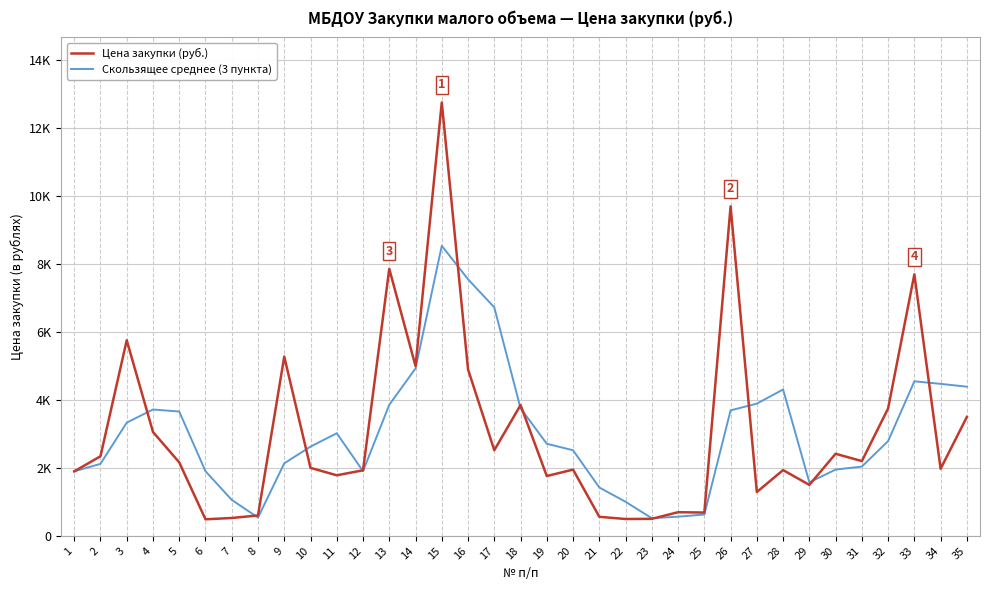

At which category is the sum across all series the highest?

15